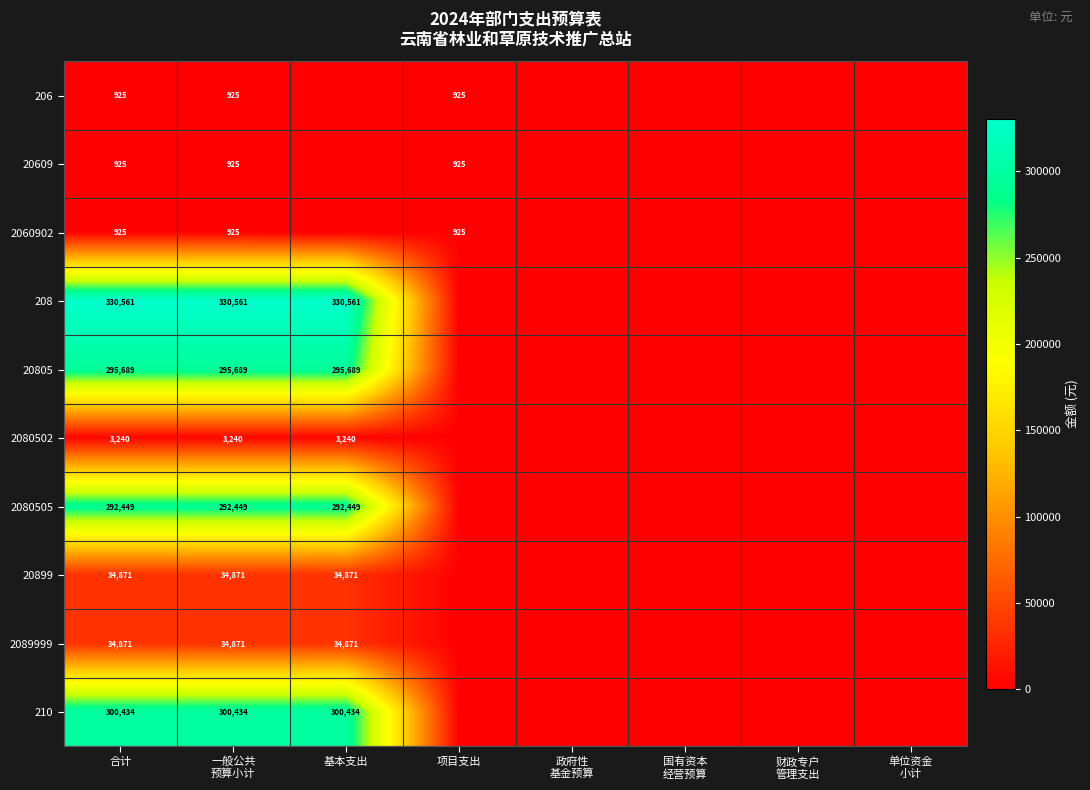

What is the difference between the highest and lowest values at 一般公共
预算小计?

329636